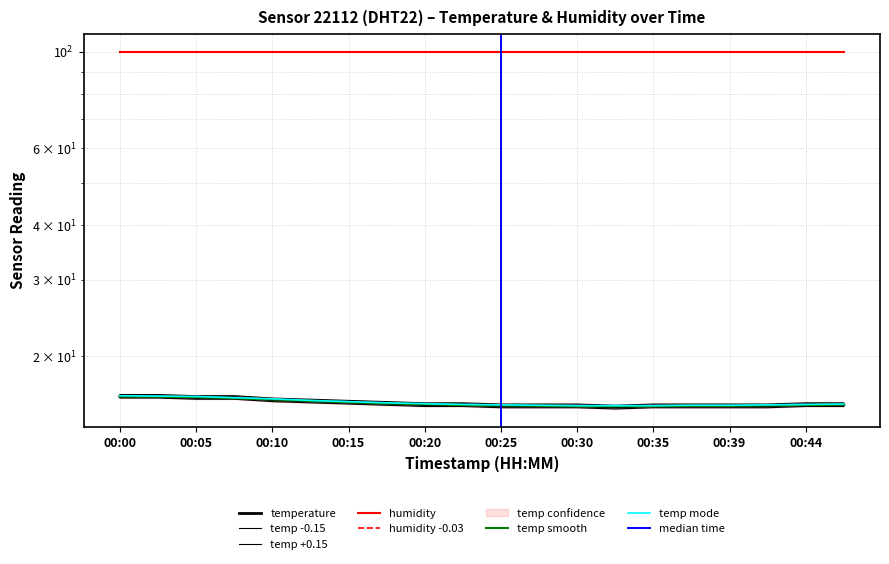

Approximately how many times larger is the value at 00:00 compared to 00:25?

1.1